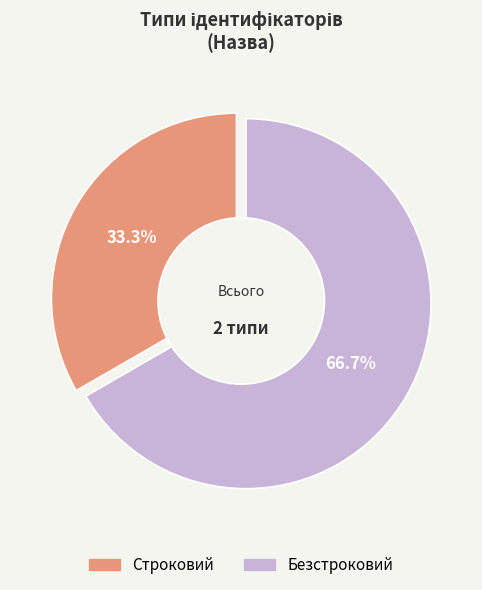

How many slices are in this pie chart?

2